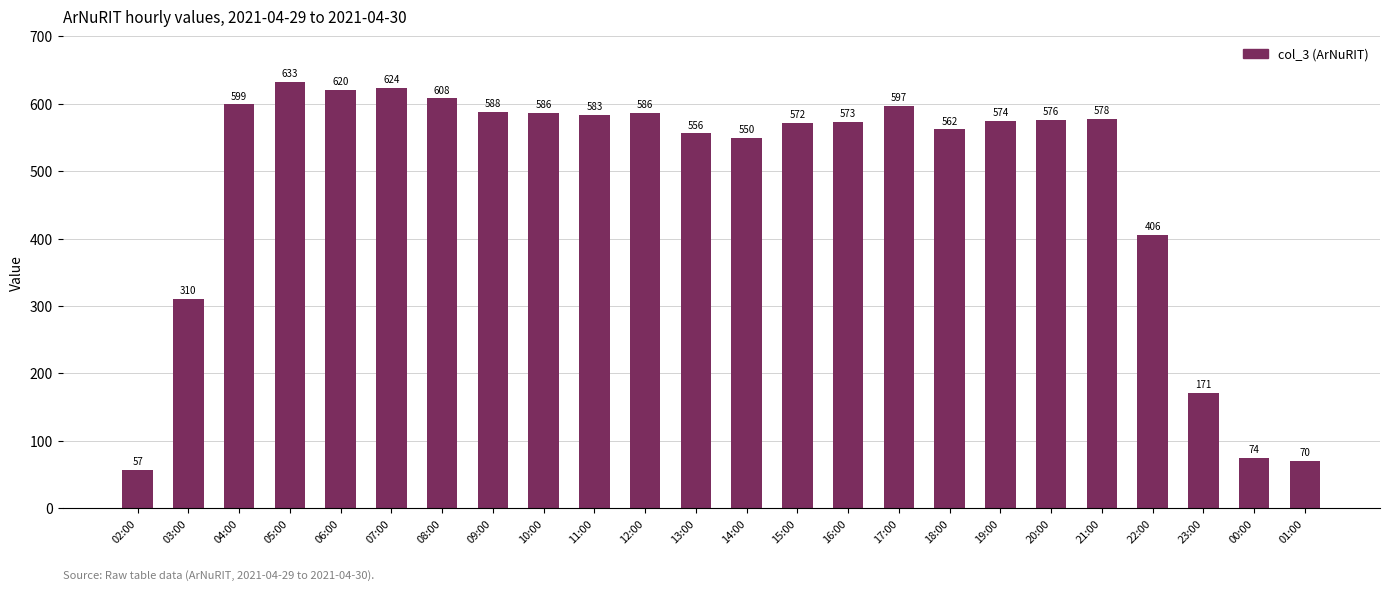

What is the maximum value shown in the chart?

633